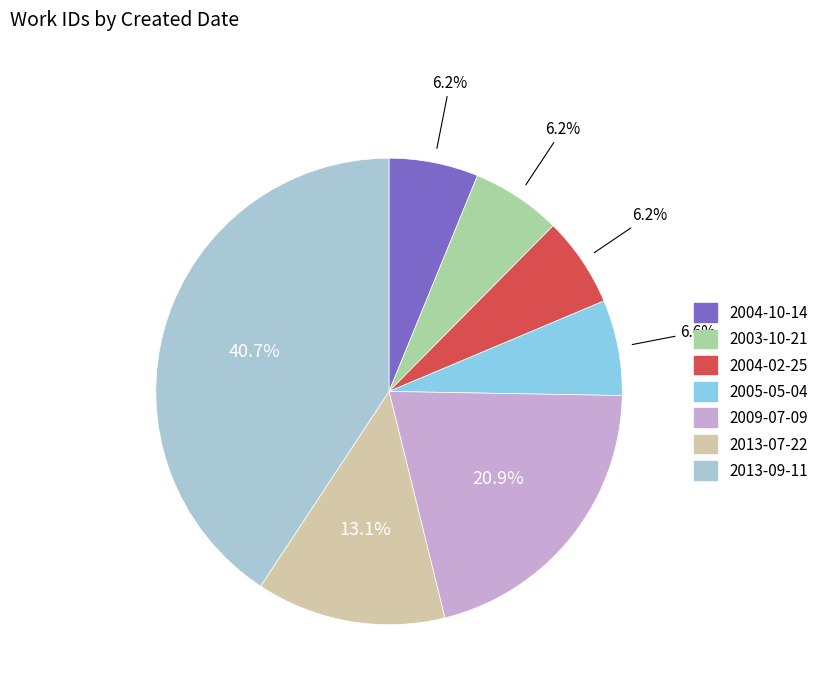

Does any single category account for the majority?

No